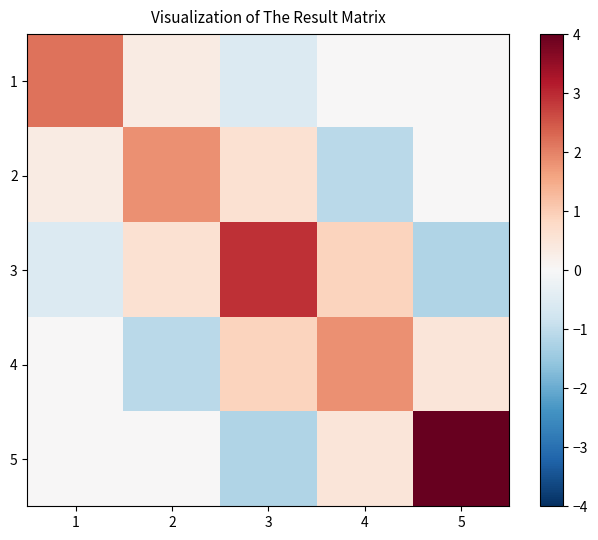

What is the spread (max minus min) of values at 4?

2.9